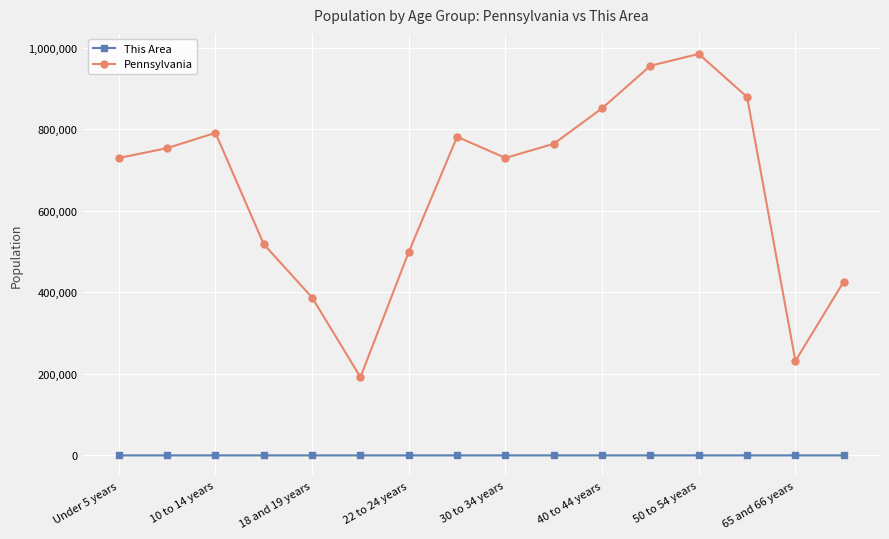

What are all the series names shown in the legend?

This Area, Pennsylvania